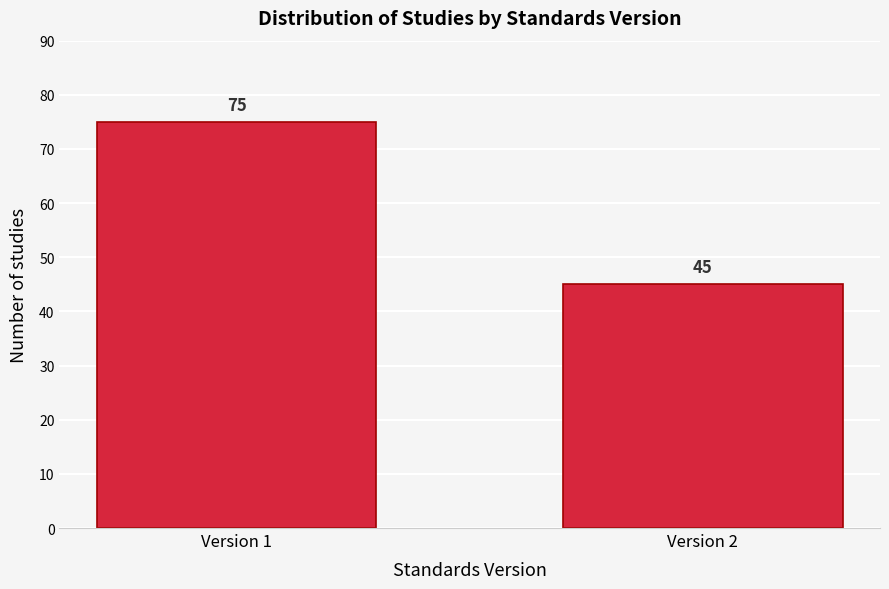

Reading left to right, list all the values displayed in this chart.

75	45